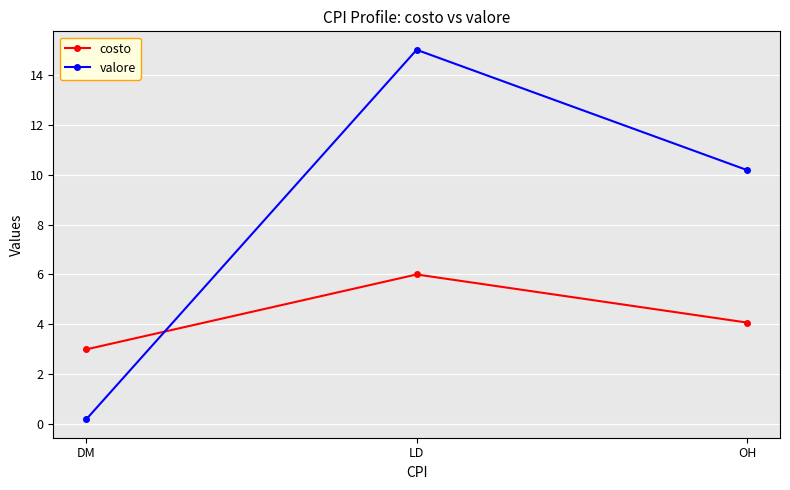

At OH, list the series in order from largest to smallest.

valore, costo